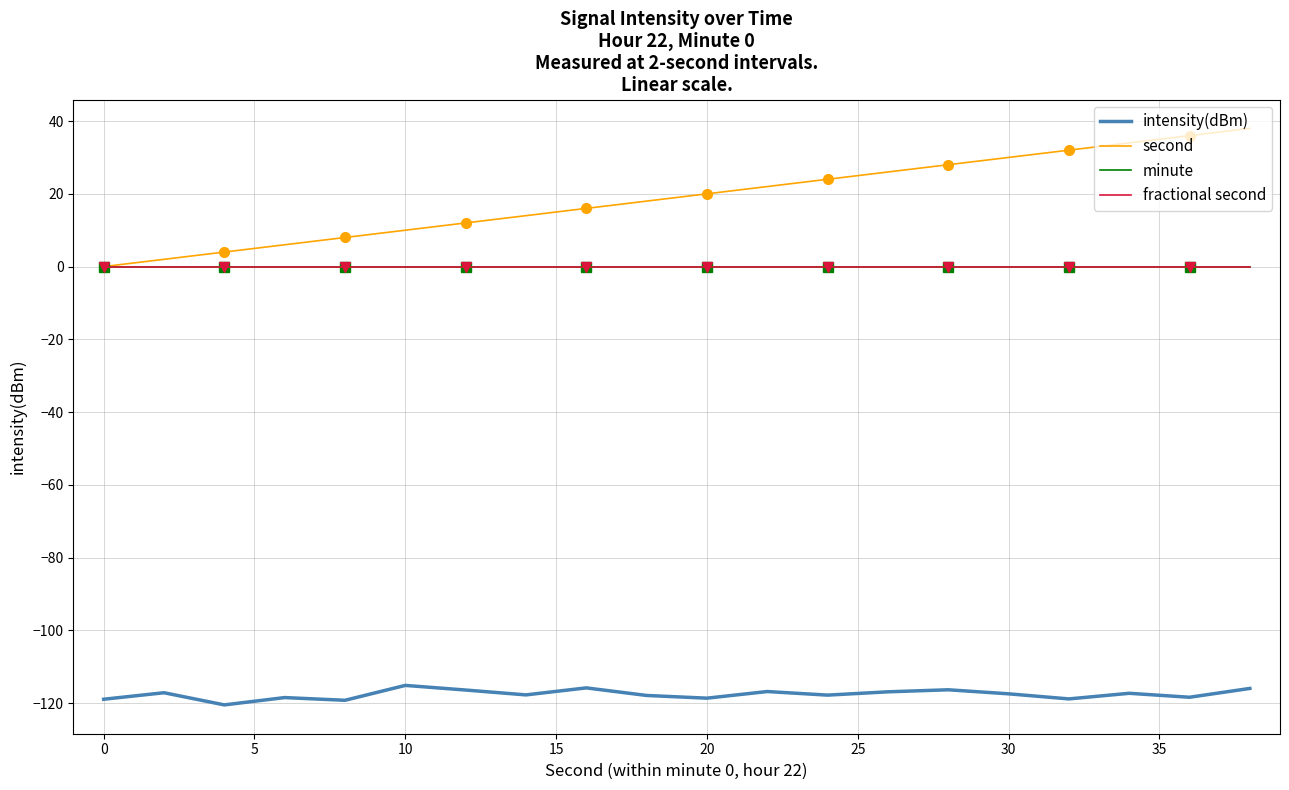

Rank the series by their maximum value, from highest to lowest.

second, minute, fractional second, intensity(dBm)